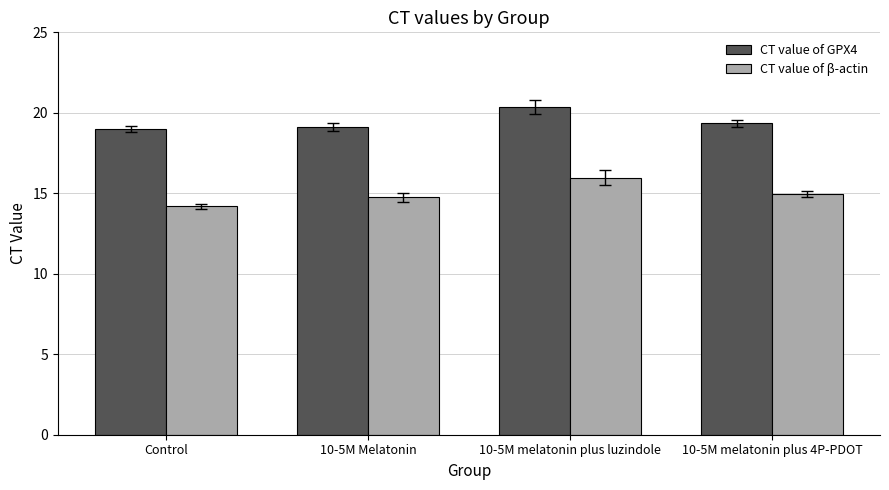

Rank the series by their average value, from lowest to highest.

CT value of β-actin, CT value of GPX4